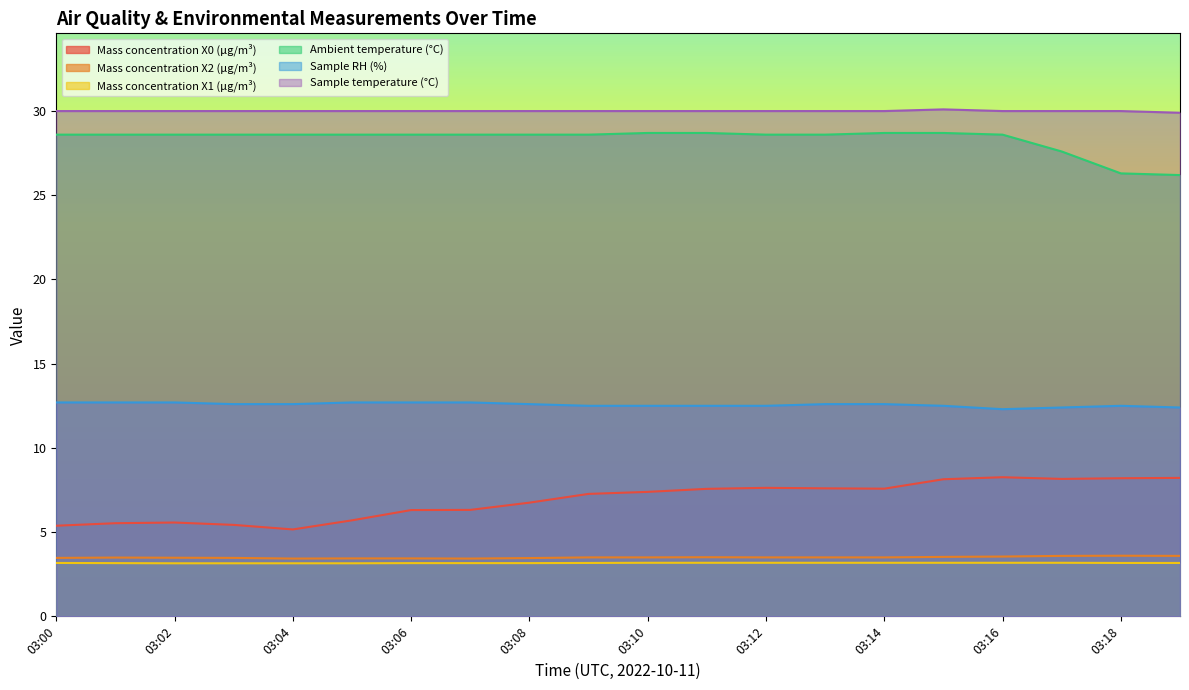

The value of Sample temperature (°C) at 03:13 is 45.4. True or false?

False